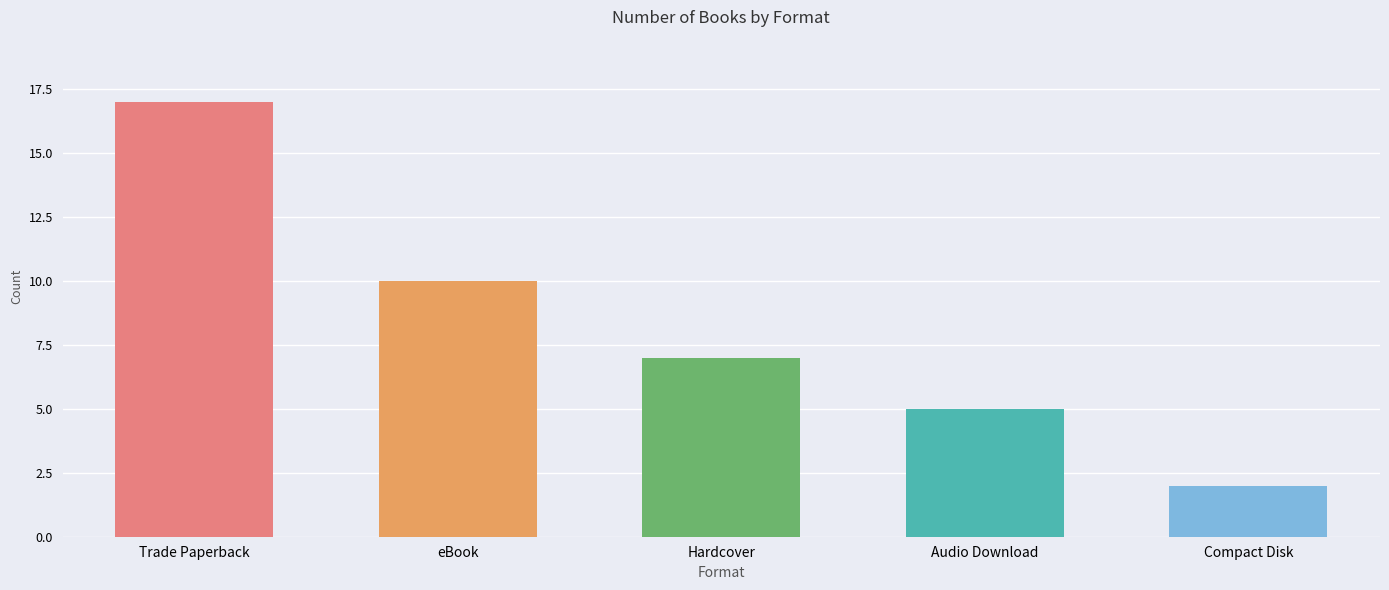

Reading left to right, list all the values displayed in this chart.

17	10	7	5	2